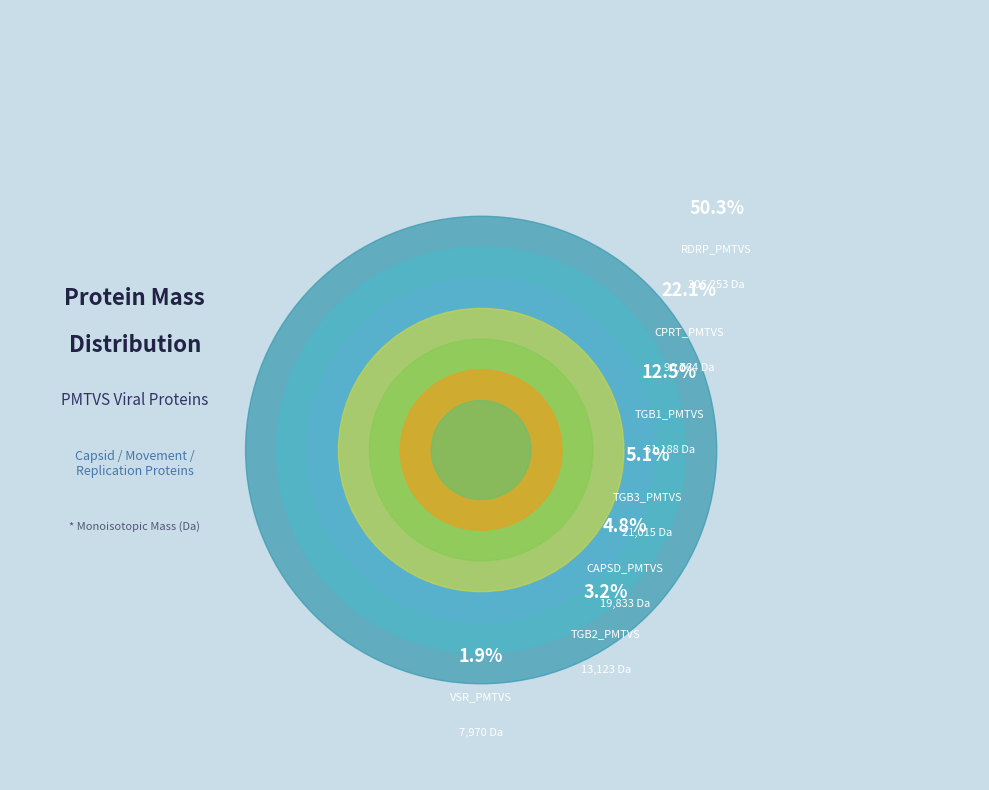

Which category has the smallest portion of the pie?

VSR_PMTVS